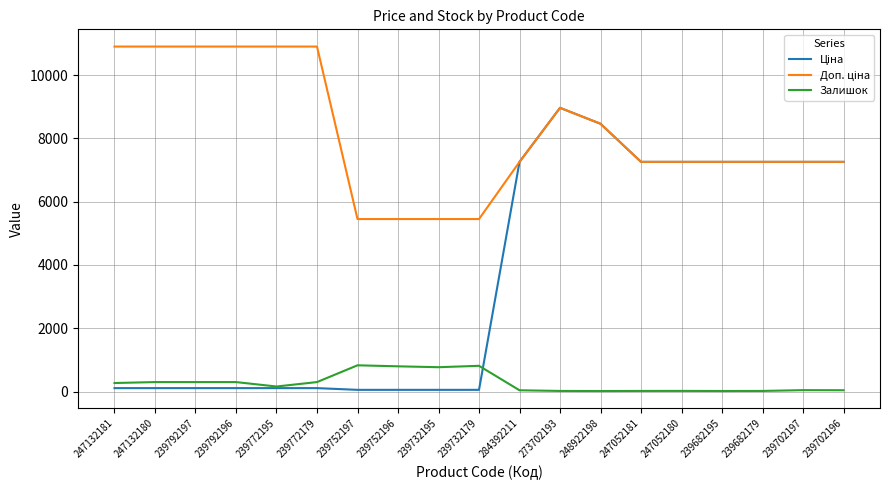

At which category is the sum across all series the highest?

273702193